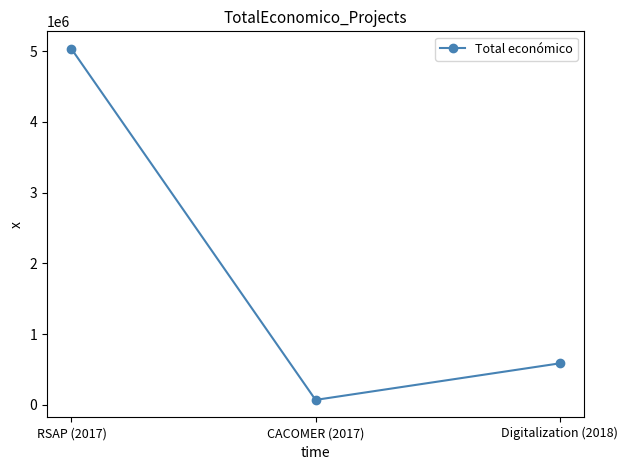

At which label does the data first exceed 588146?

RSAP (2017)